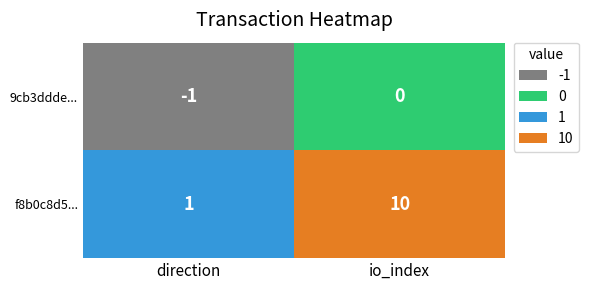

List the series in order of their peak value, lowest first.

9cb3ddde..., f8b0c8d5...